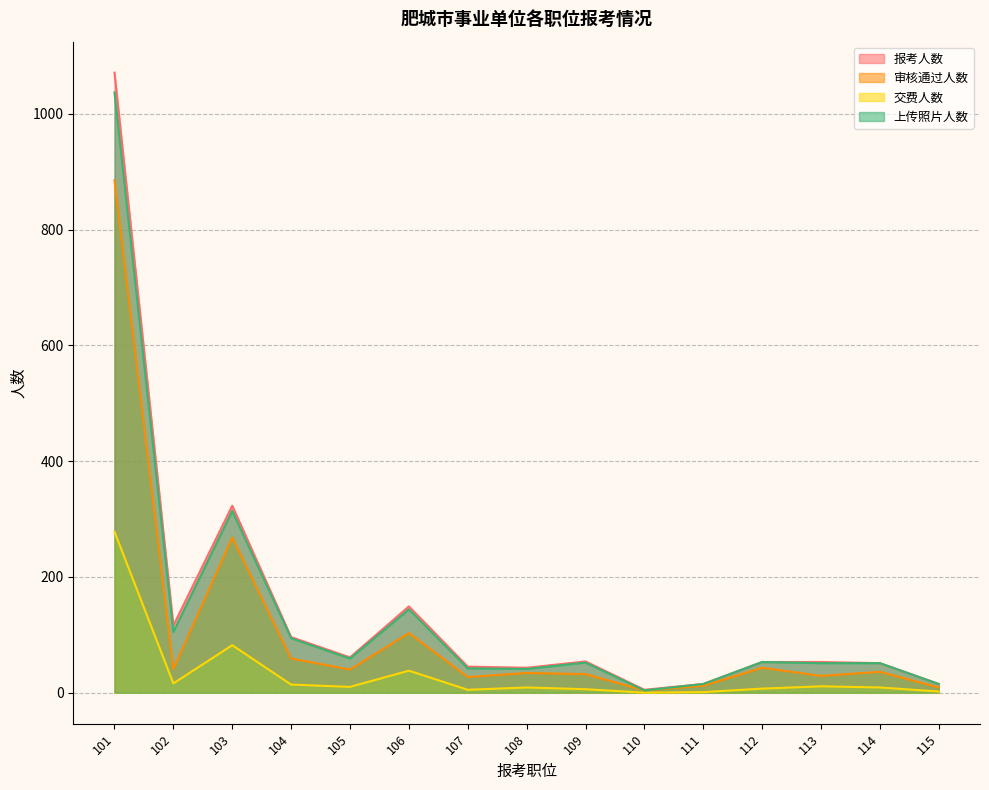

What is the average value of the 上传照片人数 series?

138